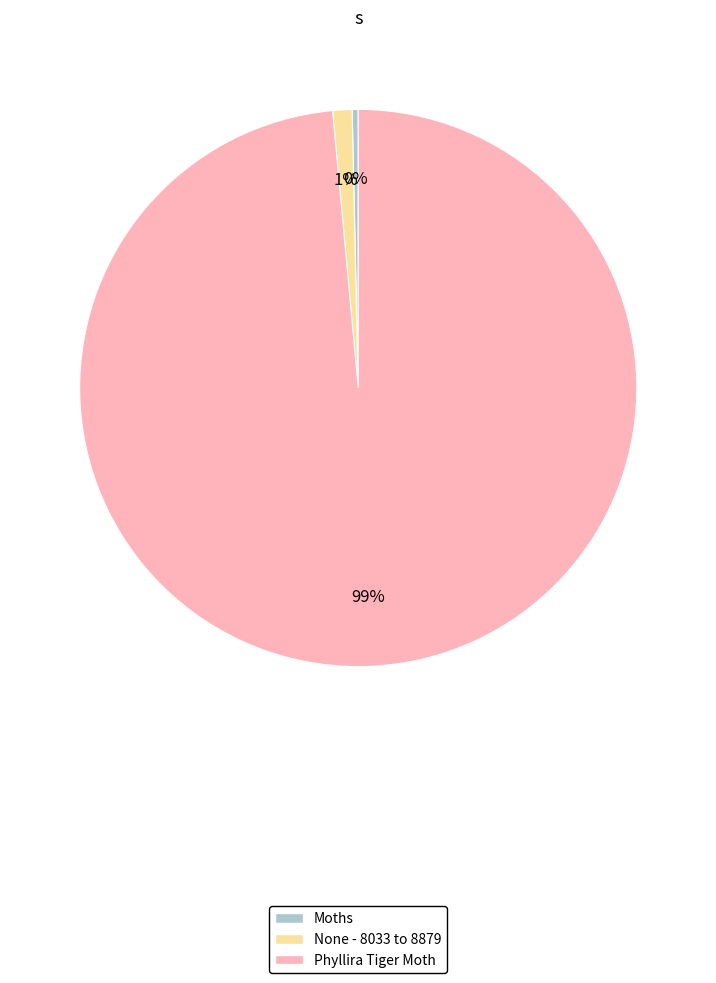

Count the number of slices in the pie.

3